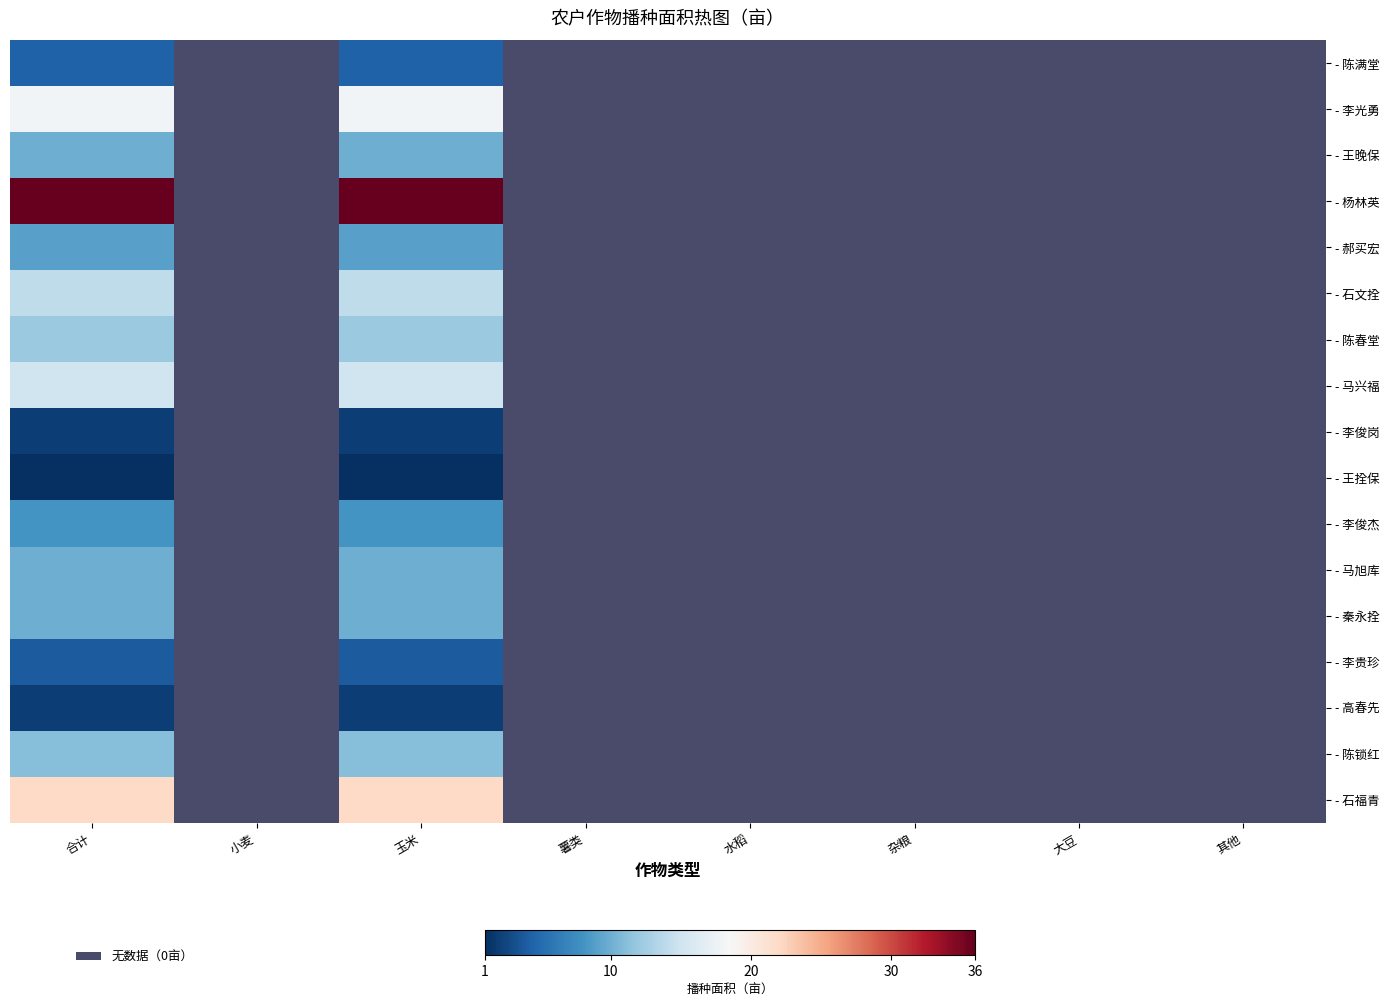

What is the smallest value displayed?

1.0